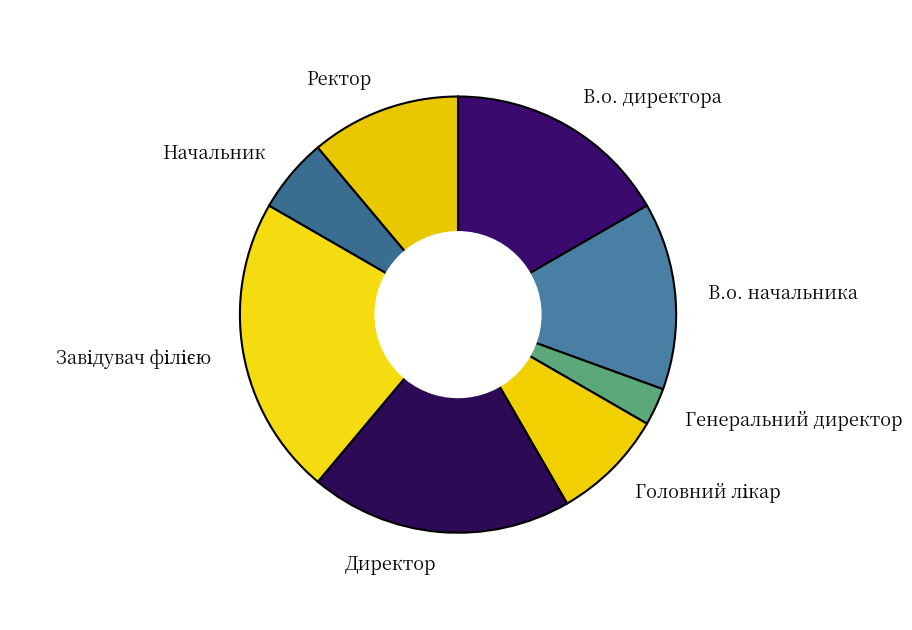

Which slice is the smallest?

Генеральний директор